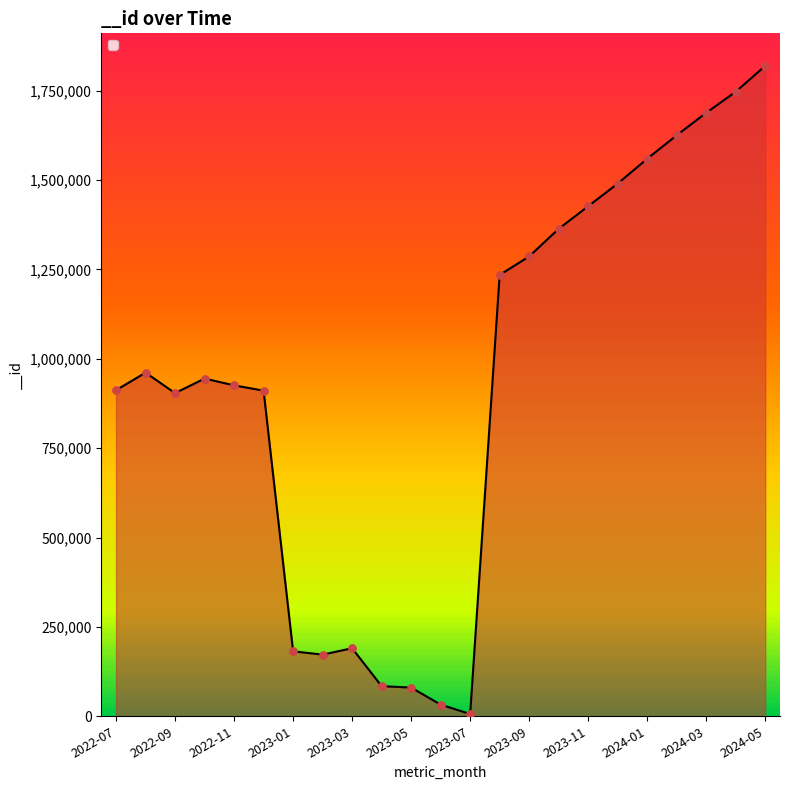

What is the greatest value displayed?

1819349